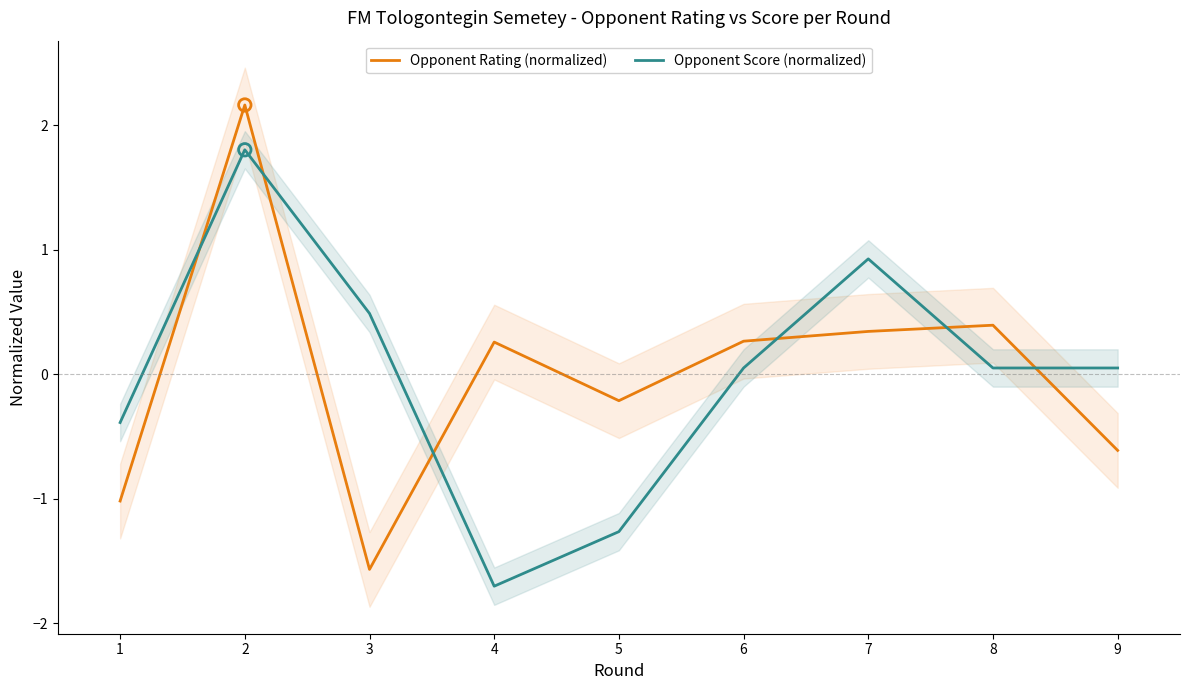

At how many categories does at least one series exceed 1?

1